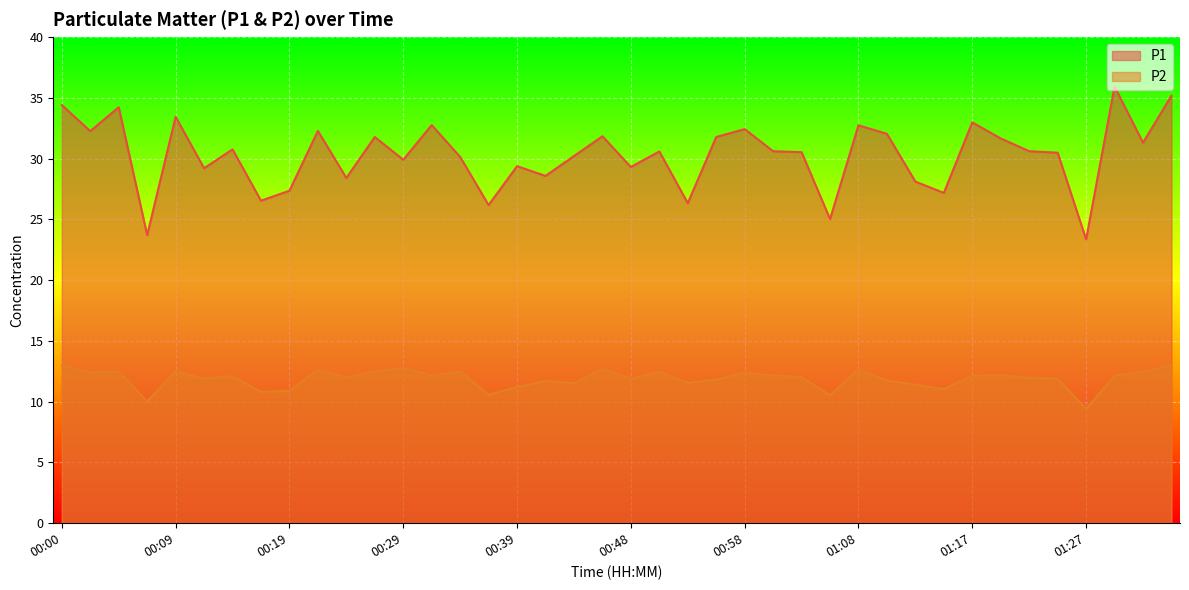

At which category is the sum across all series the highest?

01:34